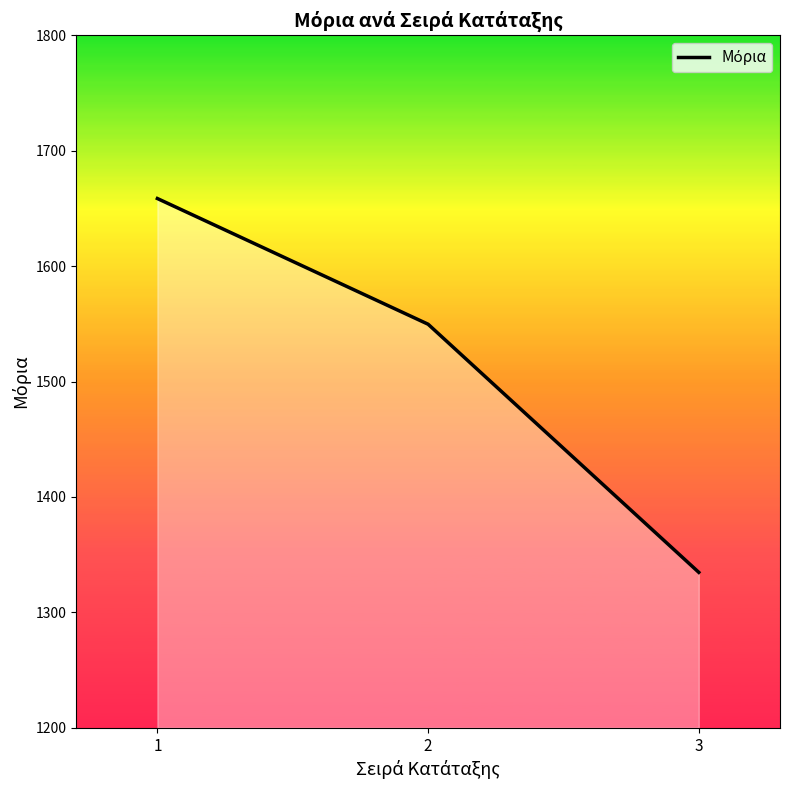

Approximately how many times larger is the value at 1 compared to 3?

1.2